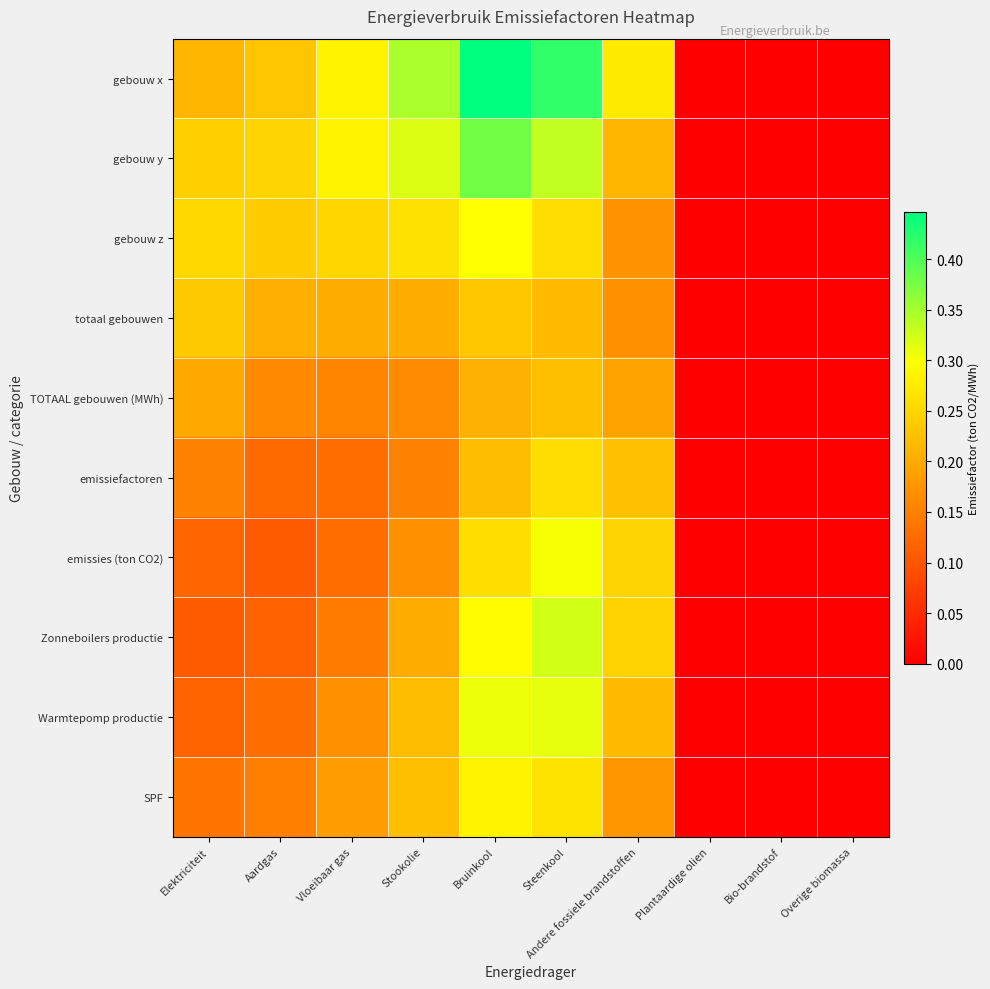

Which series has the largest total across all categories?

gebouw x